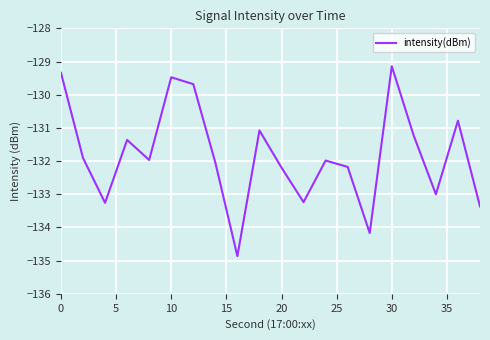

What is the difference between the maximum and minimum values?

5.7